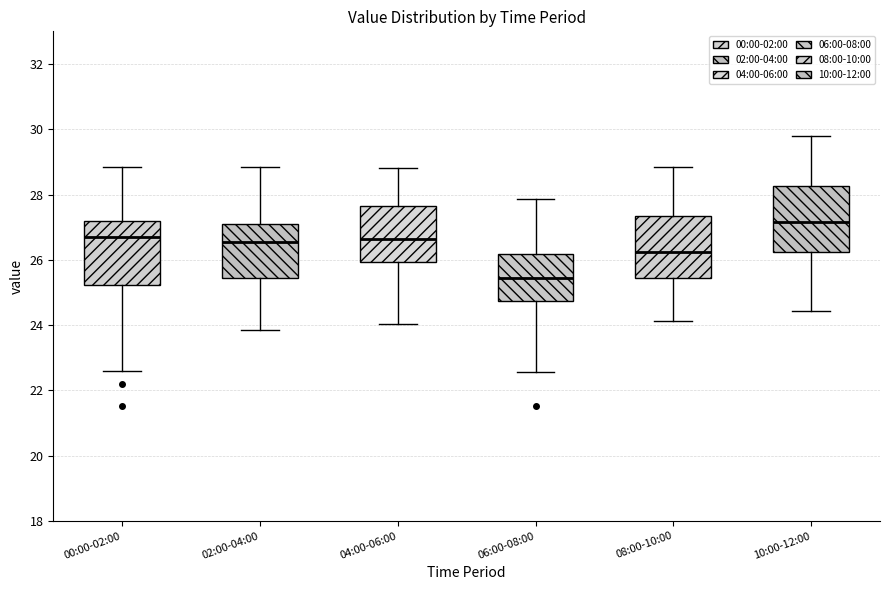

Where is the lower edge of the box for 08:00-10:00 on the y-axis? The values are not printed on the chart, so give them approximately, as read against the axis.

25.4